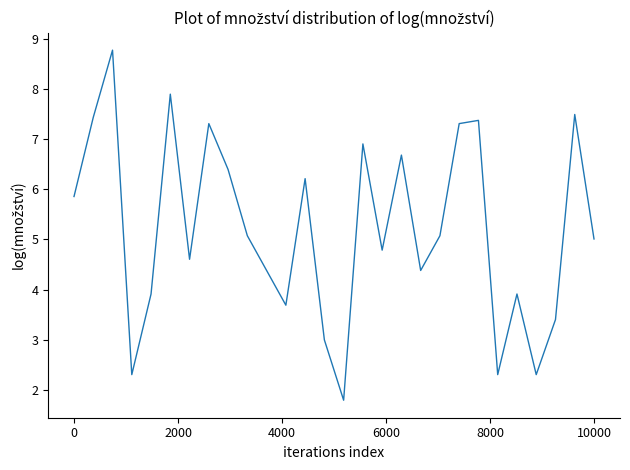

What is the difference between the maximum and minimum values?

7.0